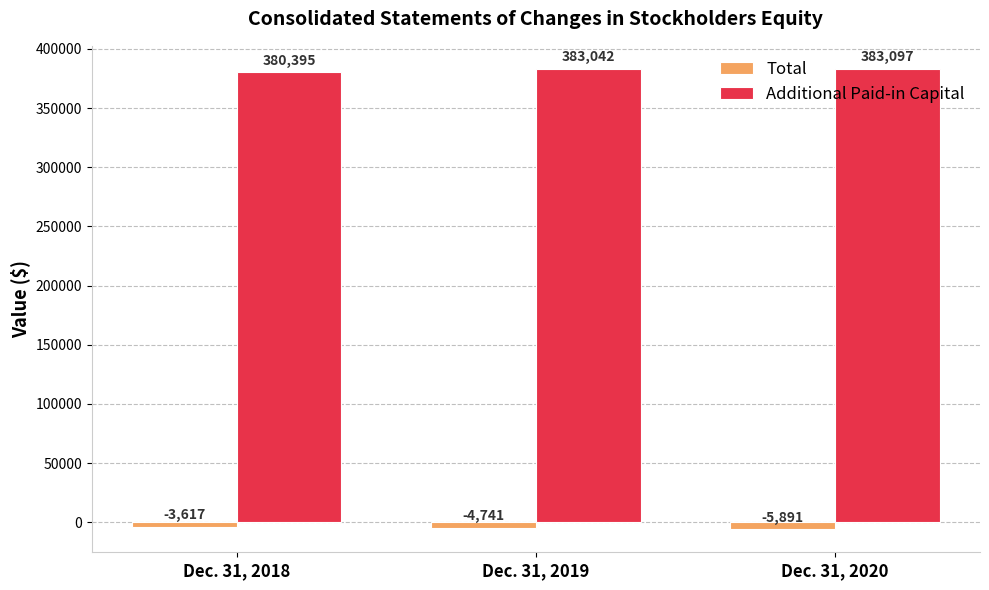

What is the value of the Total bar at the 1st from the left?

-3617